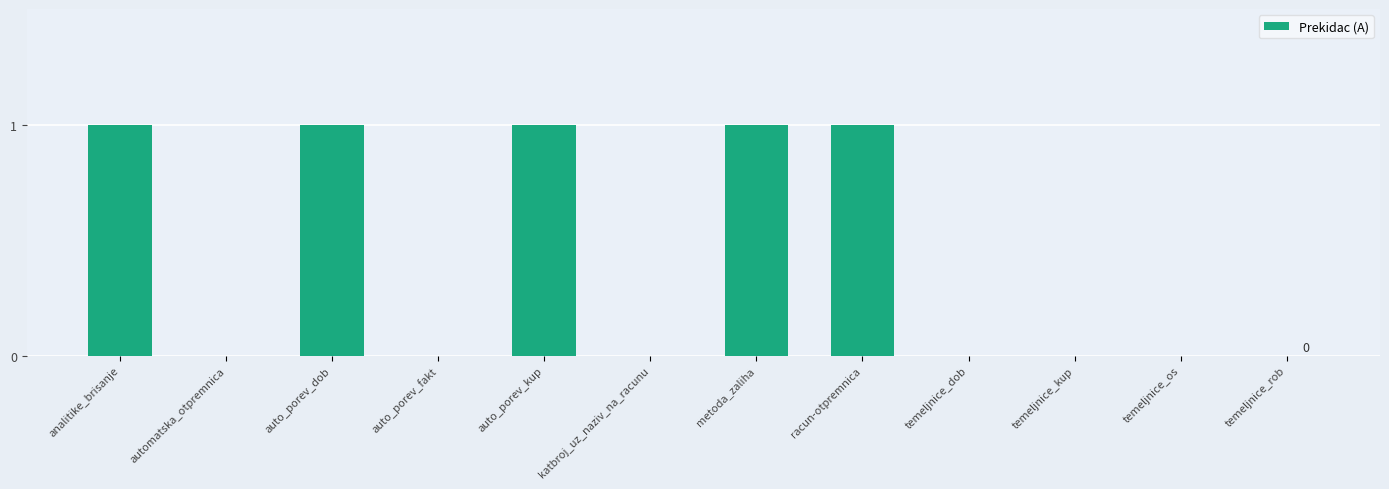

What is the maximum value shown in the chart?

1